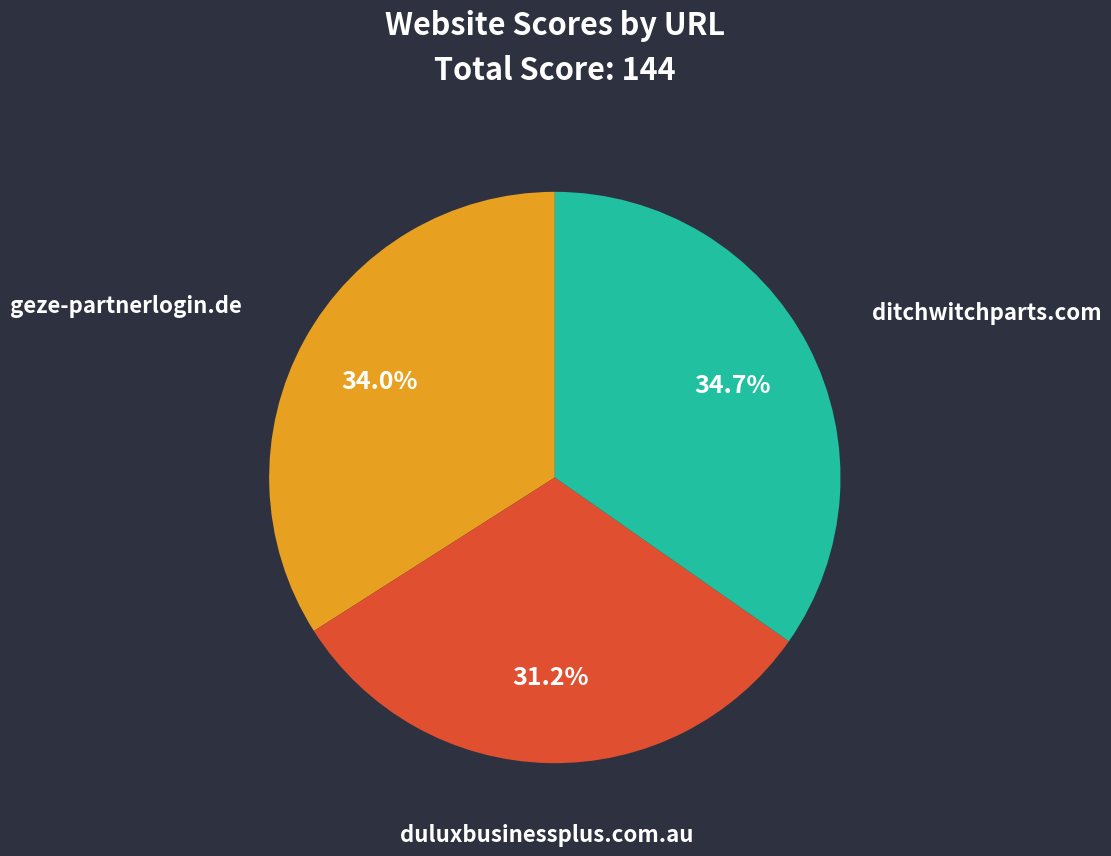

How many segments does this pie chart have?

3